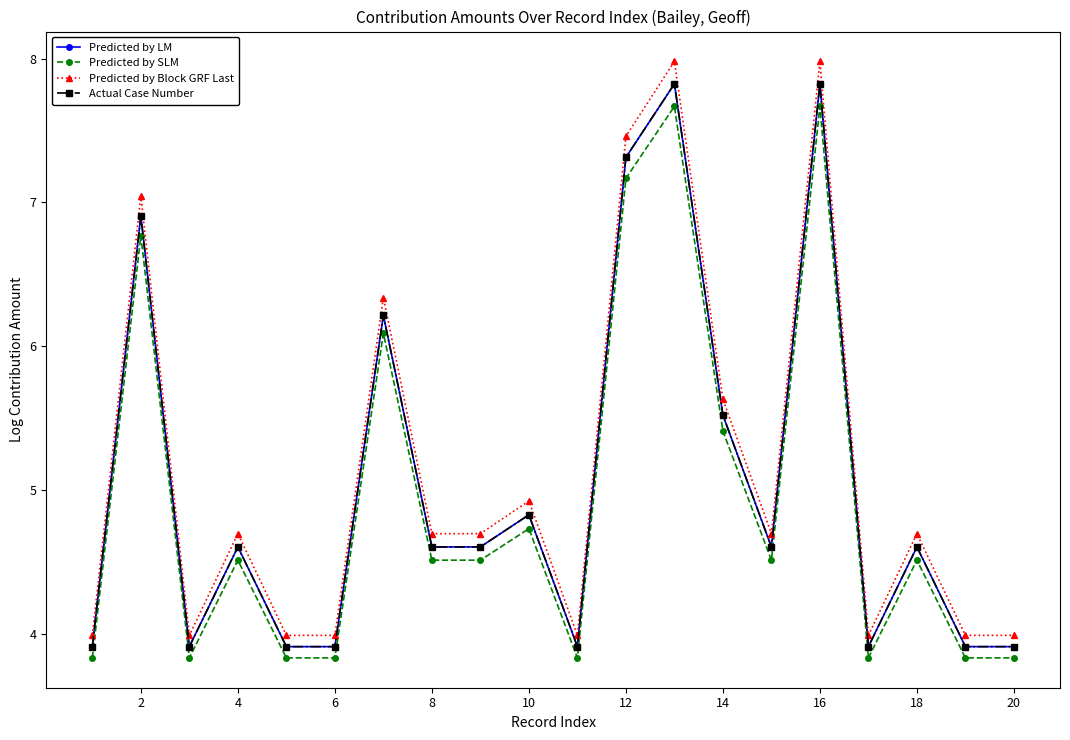

Does the chart have visible grid lines?

No